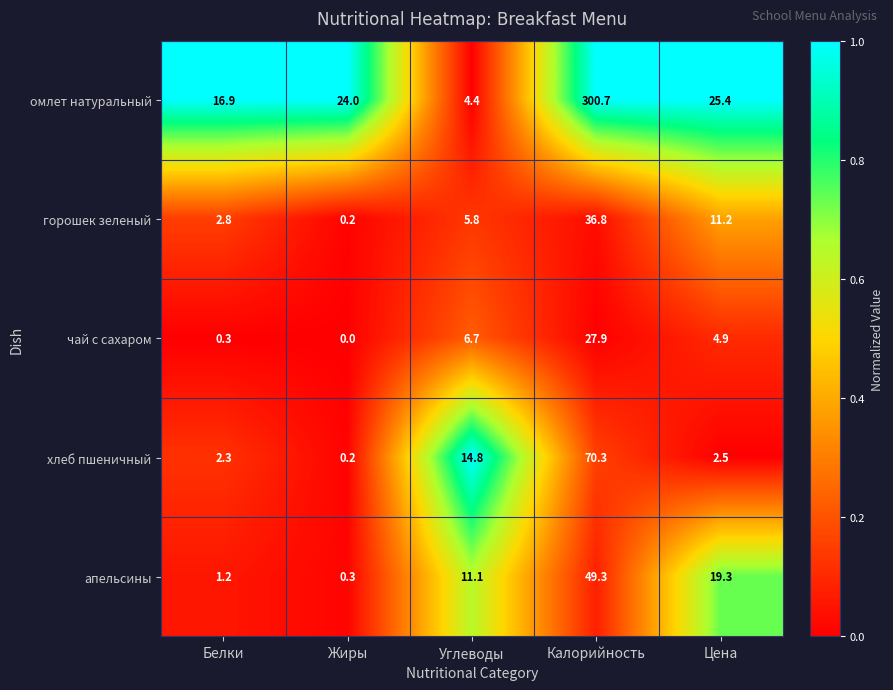

Reading left to right, transcribe all the data shown in this chart.

омлет натуральный: Белки=16.9	Жиры=24.0	Углеводы=4.4	Калорийность=300.7	Цена=25.4
горошек зеленый: Белки=2.8	Жиры=0.2	Углеводы=5.8	Калорийность=36.8	Цена=11.2
чай с сахаром: Белки=0.3	Жиры=0.0	Углеводы=6.7	Калорийность=27.9	Цена=4.9
хлеб пшеничный: Белки=2.3	Жиры=0.2	Углеводы=14.8	Калорийность=70.3	Цена=2.5
апельсины: Белки=1.2	Жиры=0.3	Углеводы=11.1	Калорийность=49.3	Цена=19.3